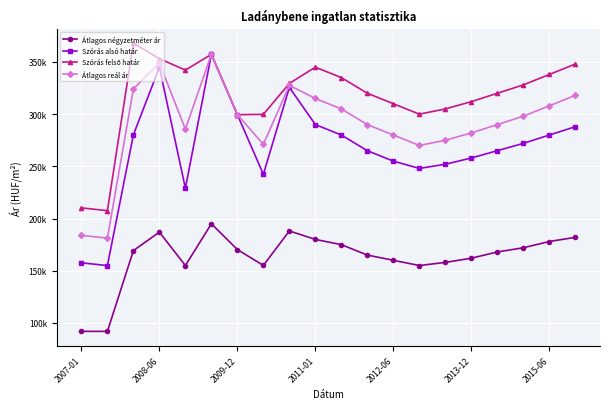

Which series has the largest range (max minus min)?

Szórás alsó határ